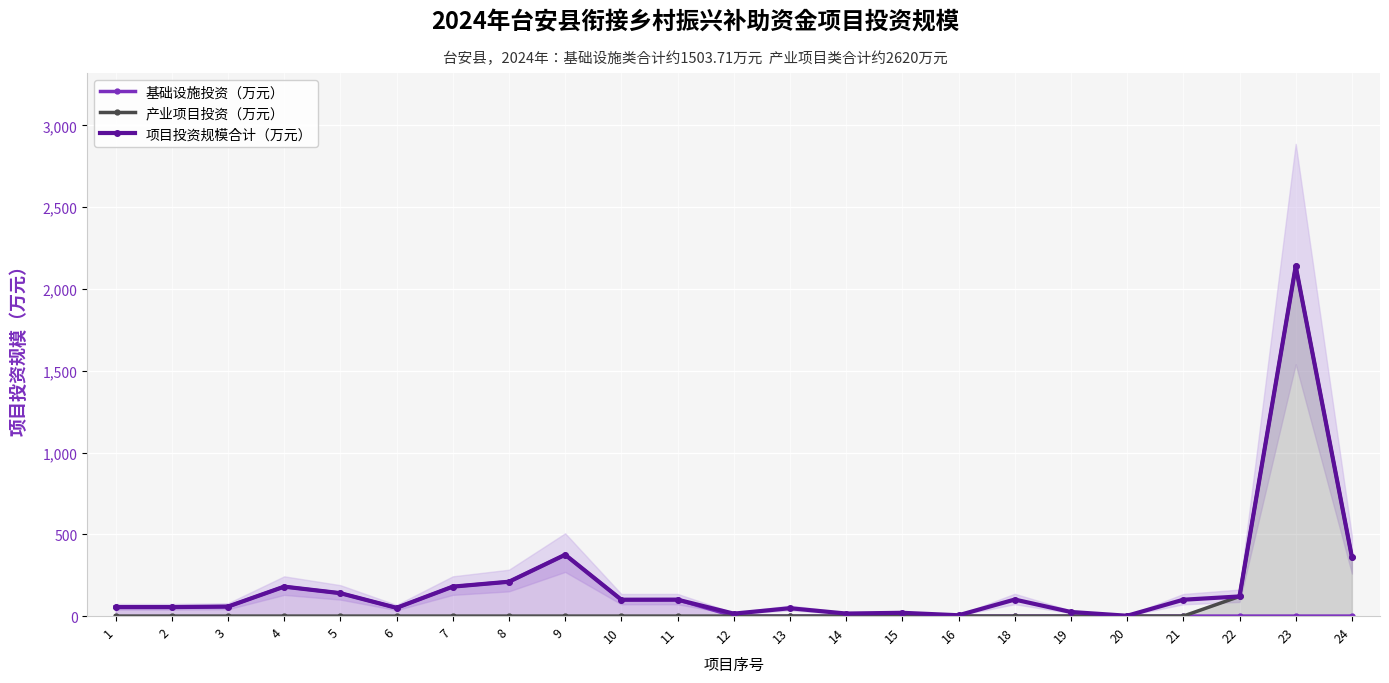

How many values in the 项目投资规模合计（万元） series are below 100?

11